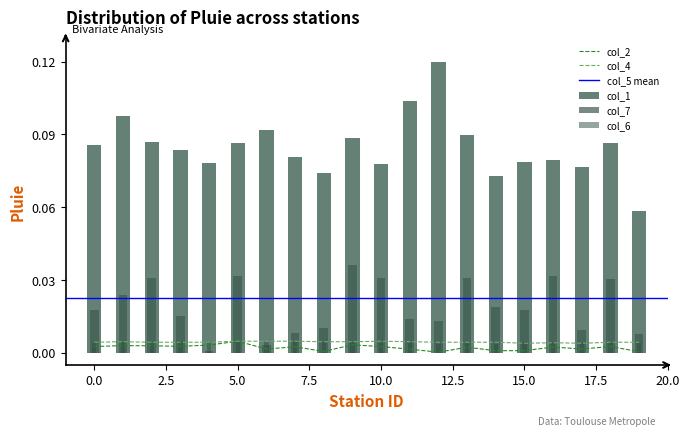

Is it true that col_6 equals 0.0 at 10?

True